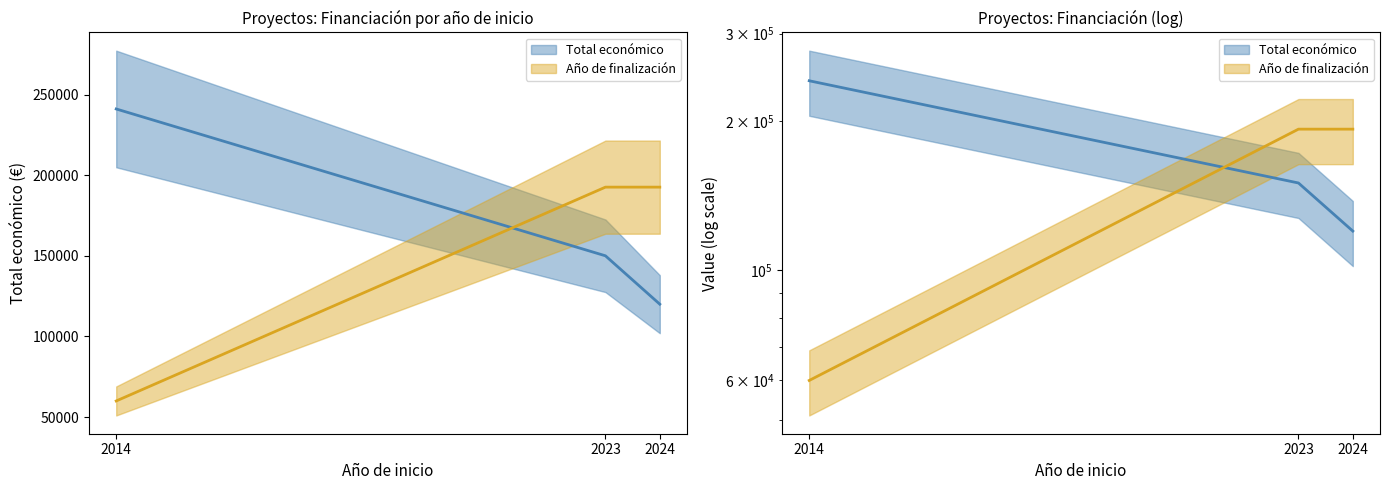

What is the difference between the Año de finalización values at 2014 and 2024?

132569.2